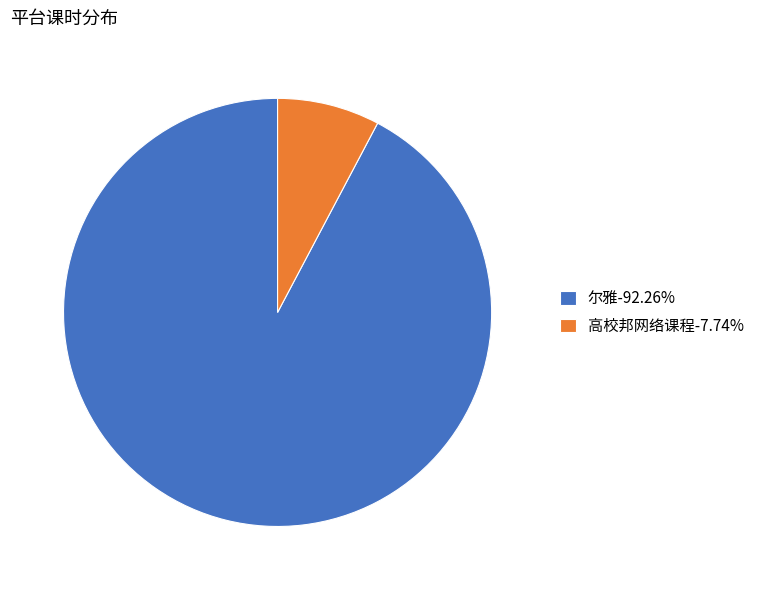

Combined, do 高校邦网络课程-7.74% and 尔雅-92.26% account for over 50%?

Yes